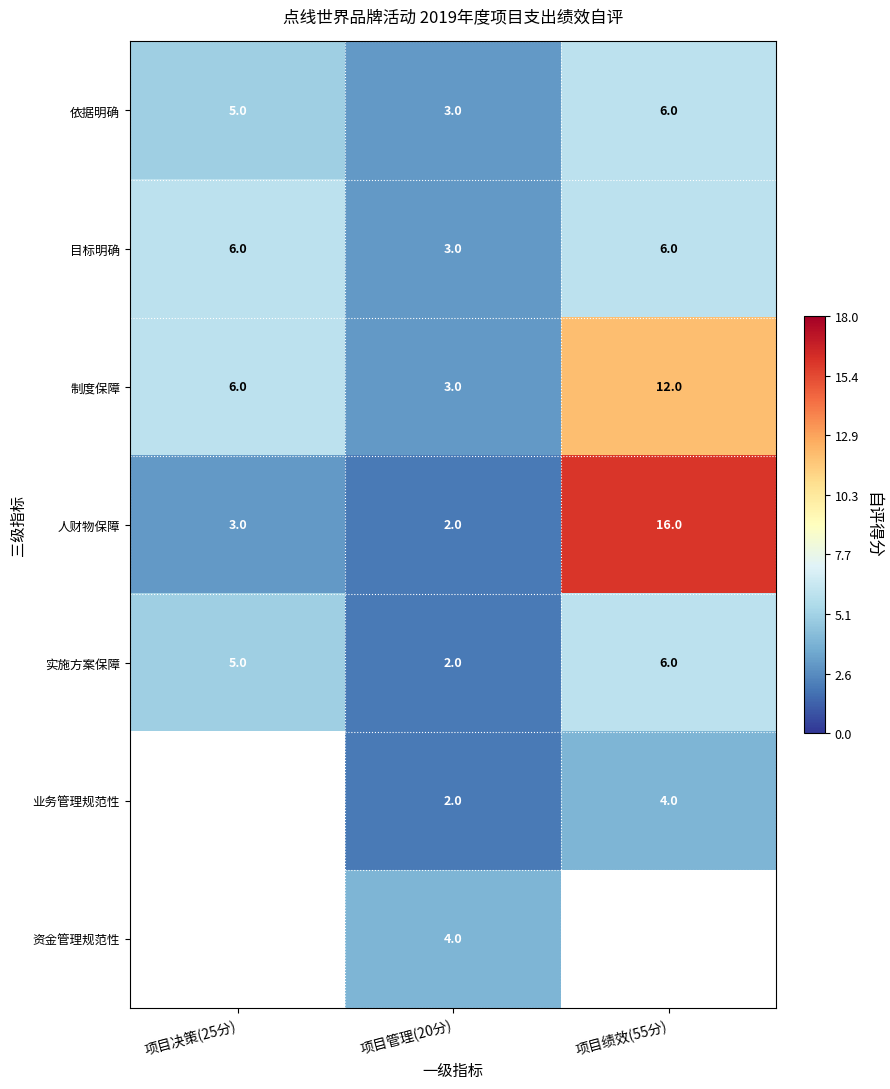

At which label does 依据明确 reach its peak?

项目绩效(55分)